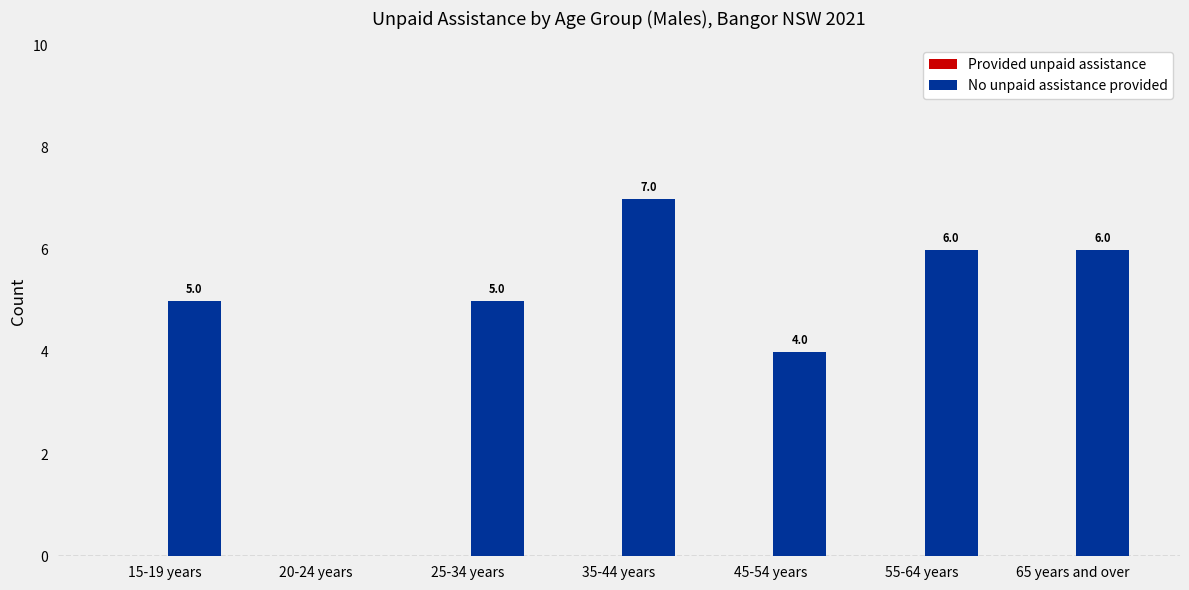

How many categories are shown in the chart?

7